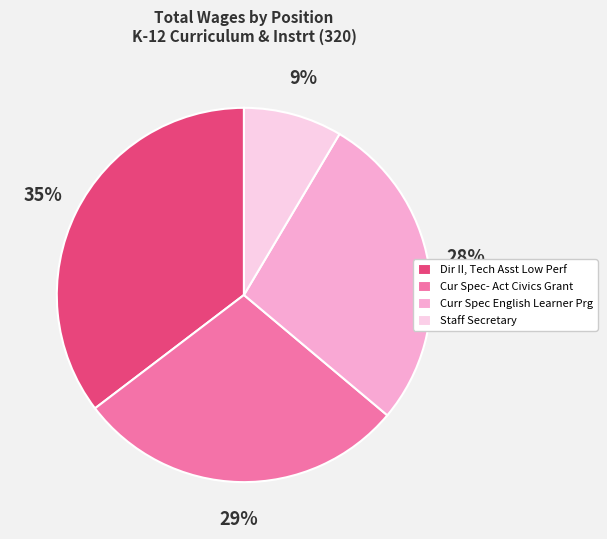

Is there a majority slice in this chart?

No